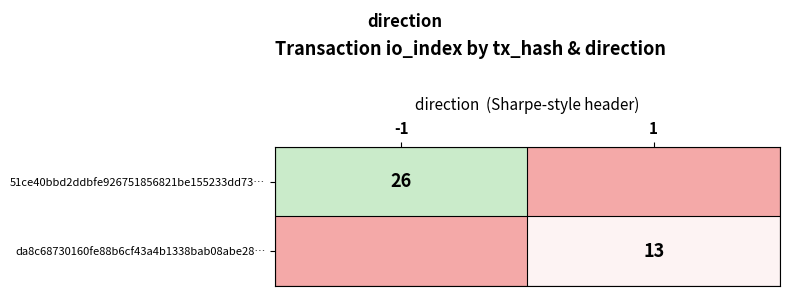

Is it true that da8c68730160fe88b6cf43a4b1338bab08abe28… equals 13 at 1?

True